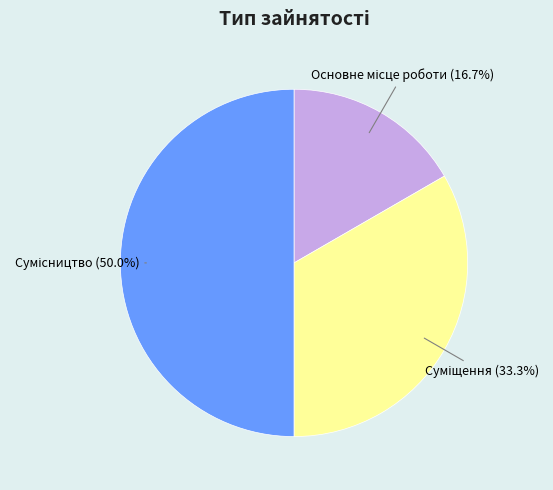

How many segments does this pie chart have?

3